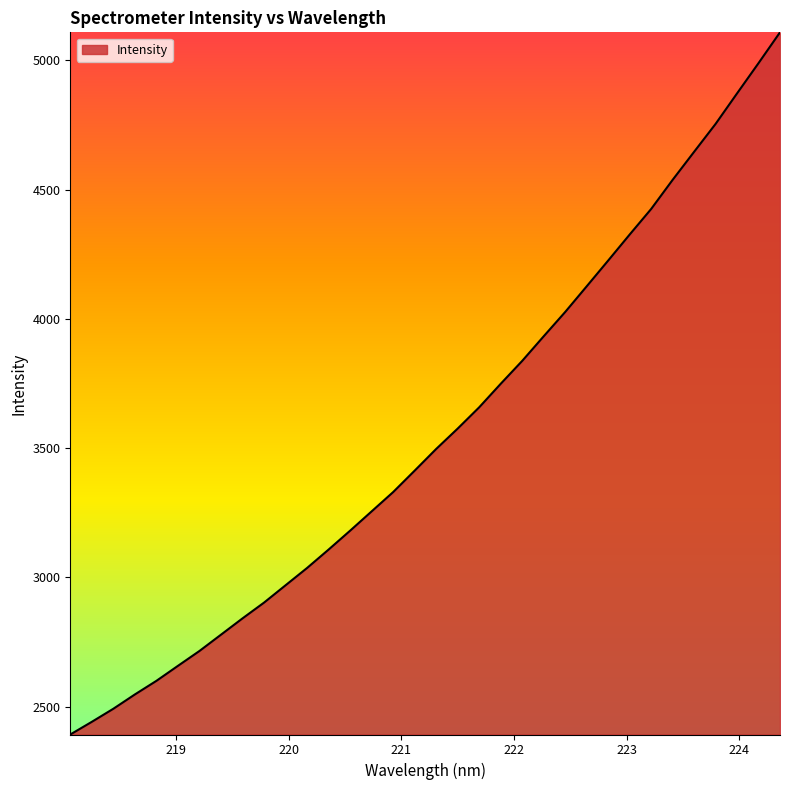

How many lines are shown in the chart?

1